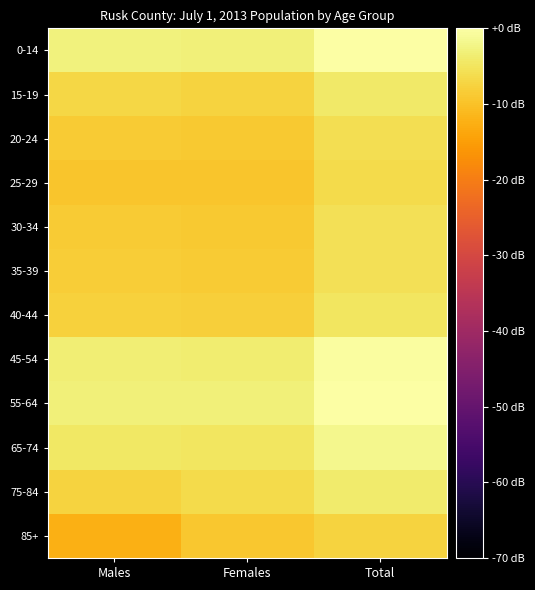

Reading left to right, list all the values displayed in this chart.

0-14: Males=-3.0	Females=-3.0	Total=0.0
15-19: Males=-7.1	Females=-7.5	Total=-4.3
20-24: Males=-8.7	Females=-8.9	Total=-5.8
25-29: Males=-9.4	Females=-9.5	Total=-6.4
30-34: Males=-8.7	Females=-8.8	Total=-5.7
35-39: Males=-8.5	Females=-8.7	Total=-5.6
40-44: Males=-7.7	Females=-8.1	Total=-4.9
45-54: Males=-3.3	Females=-3.6	Total=-0.5
55-64: Males=-3.0	Females=-3.2	Total=-0.1
65-74: Males=-4.5	Females=-4.8	Total=-1.6
75-84: Males=-7.4	Females=-6.5	Total=-3.9
85+: Males=-12.4	Females=-9.1	Total=-7.4